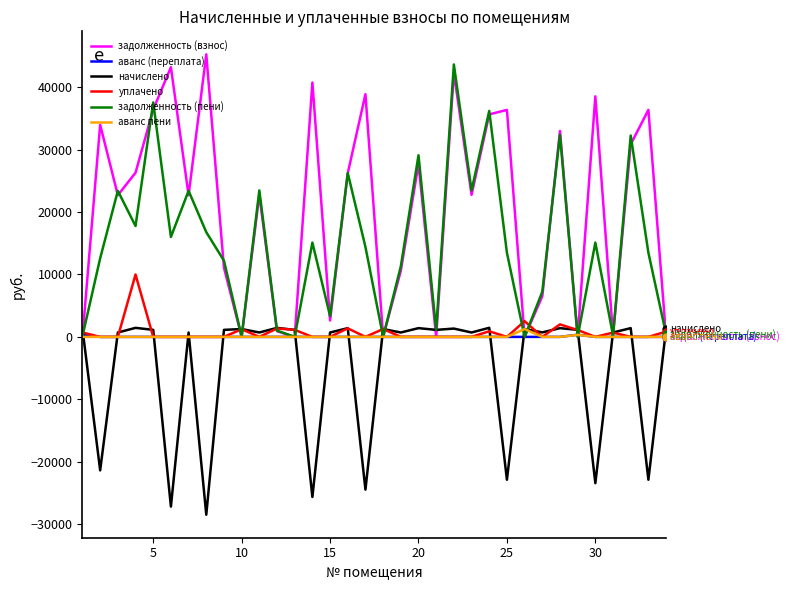

True or false: начислено and аванс пени intersect in this chart.

True